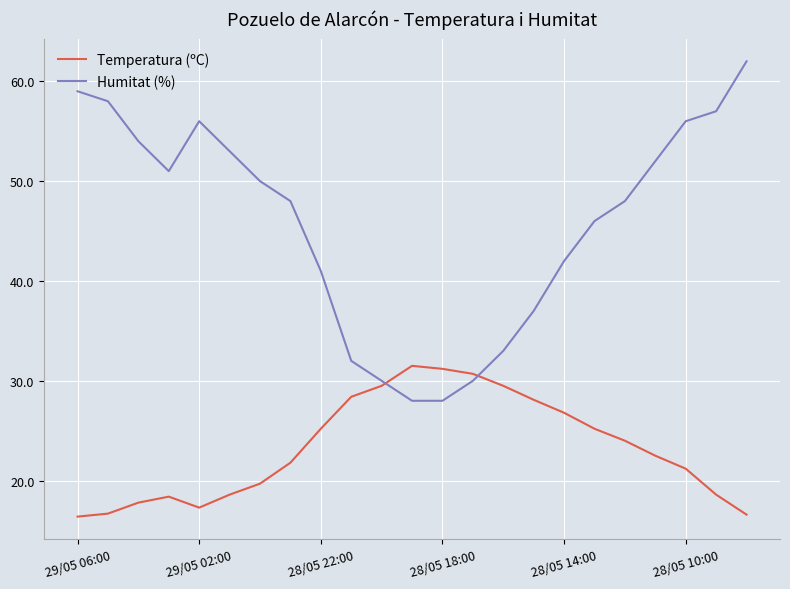

Which series has the largest total across all categories?

Humitat (%)